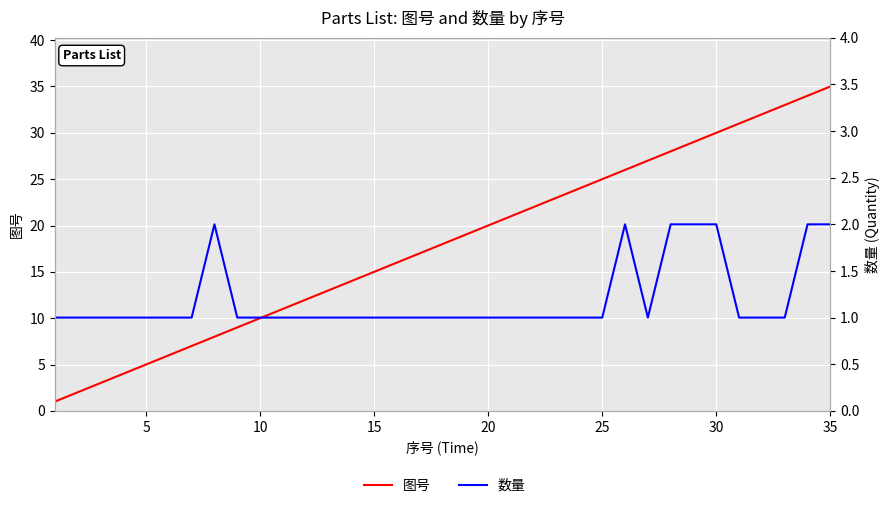

What is the minimum value shown in the chart?

1